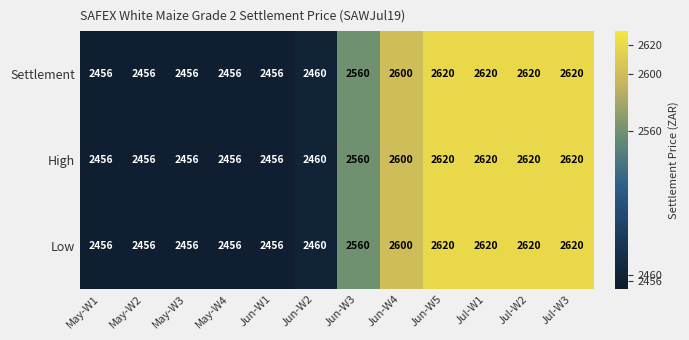

What is the greatest value displayed?

2620